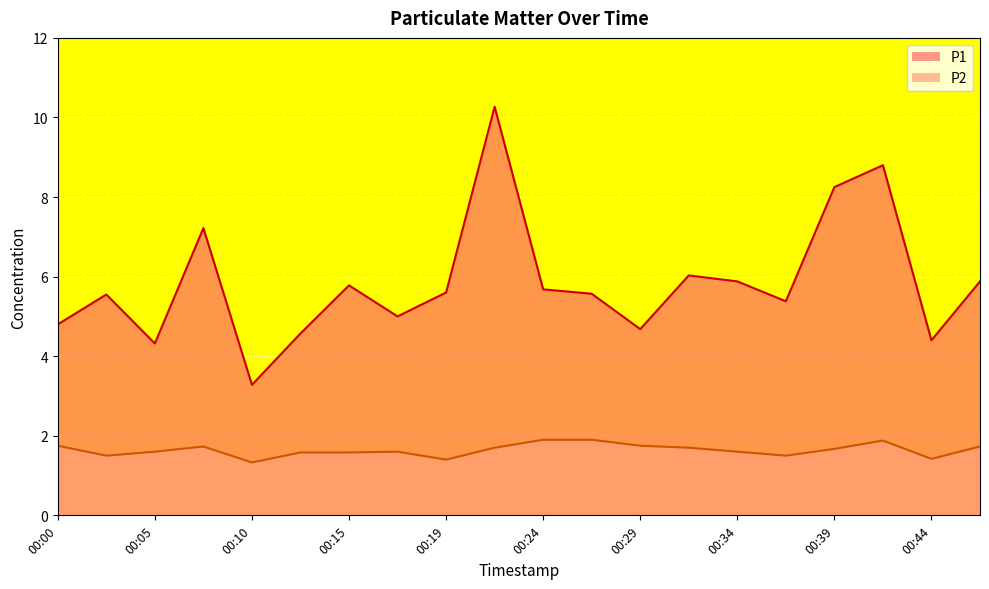

True or false: P1 has a value of 5.5 at 00:10.

False